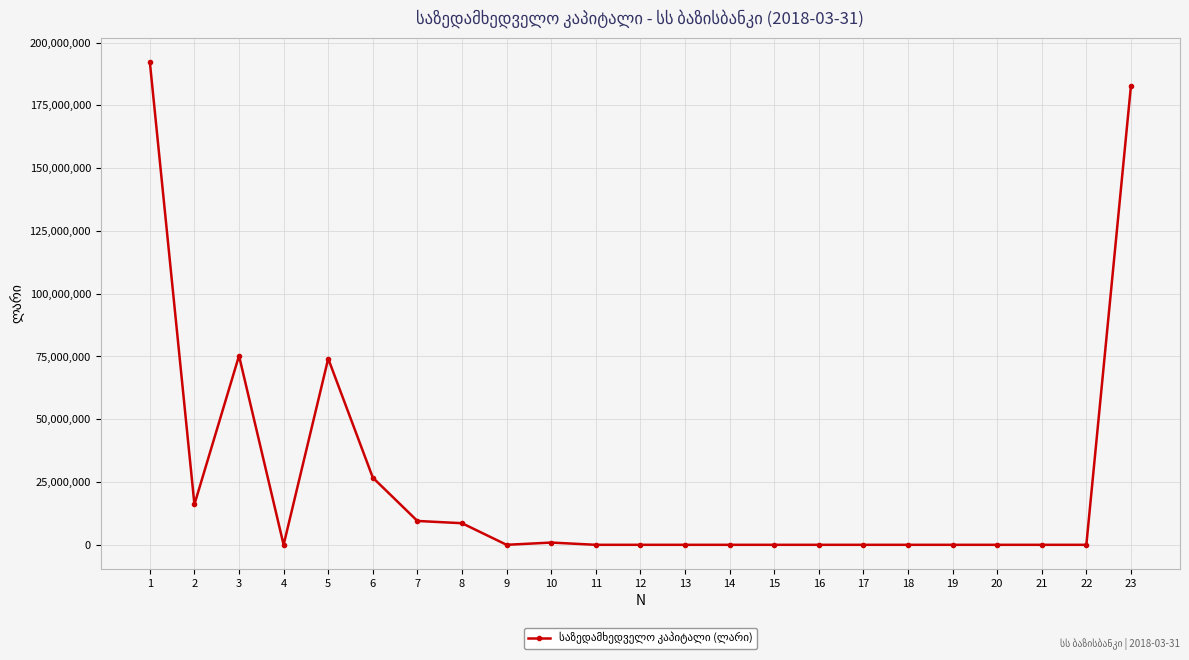

Is this an area chart (filled region under the line)?

No